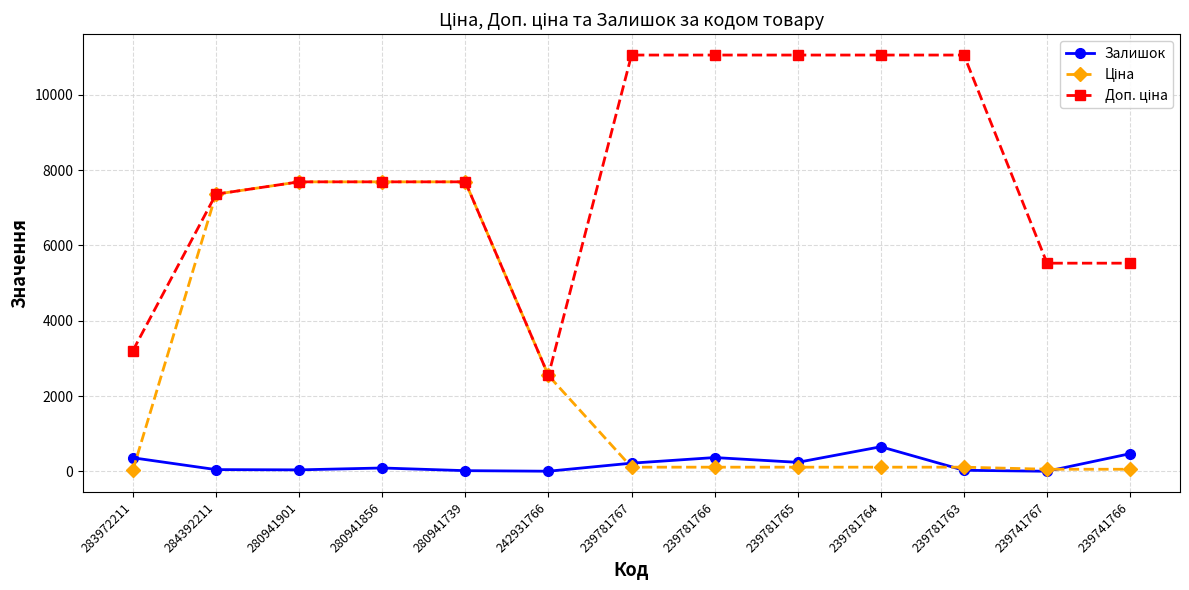

The Залишок series shows 39.0 at 280941901. True or false?

True